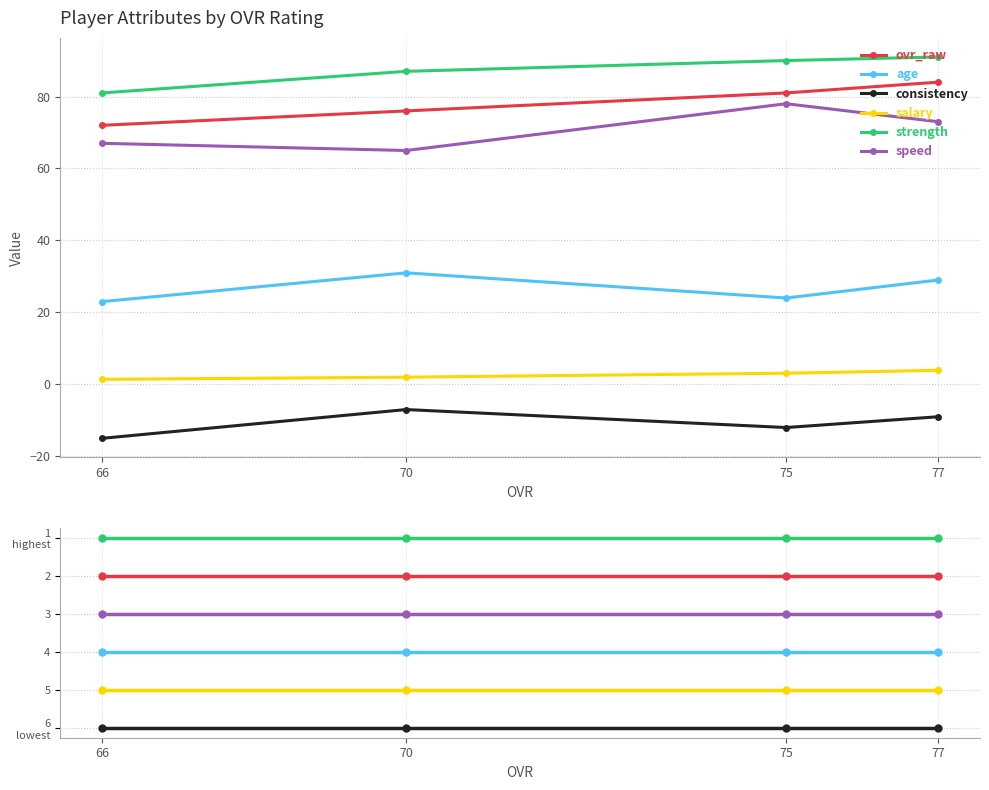

The value of speed at 75 is 3. True or false?

True